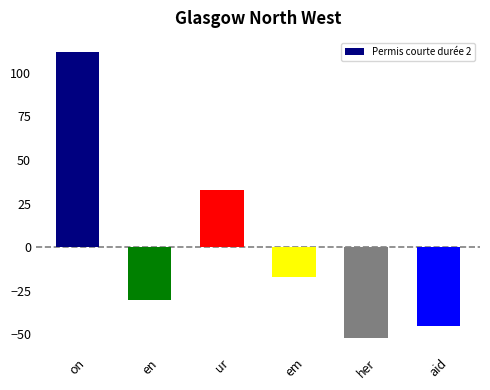

At which category does the chart reach its minimum across all series?

her